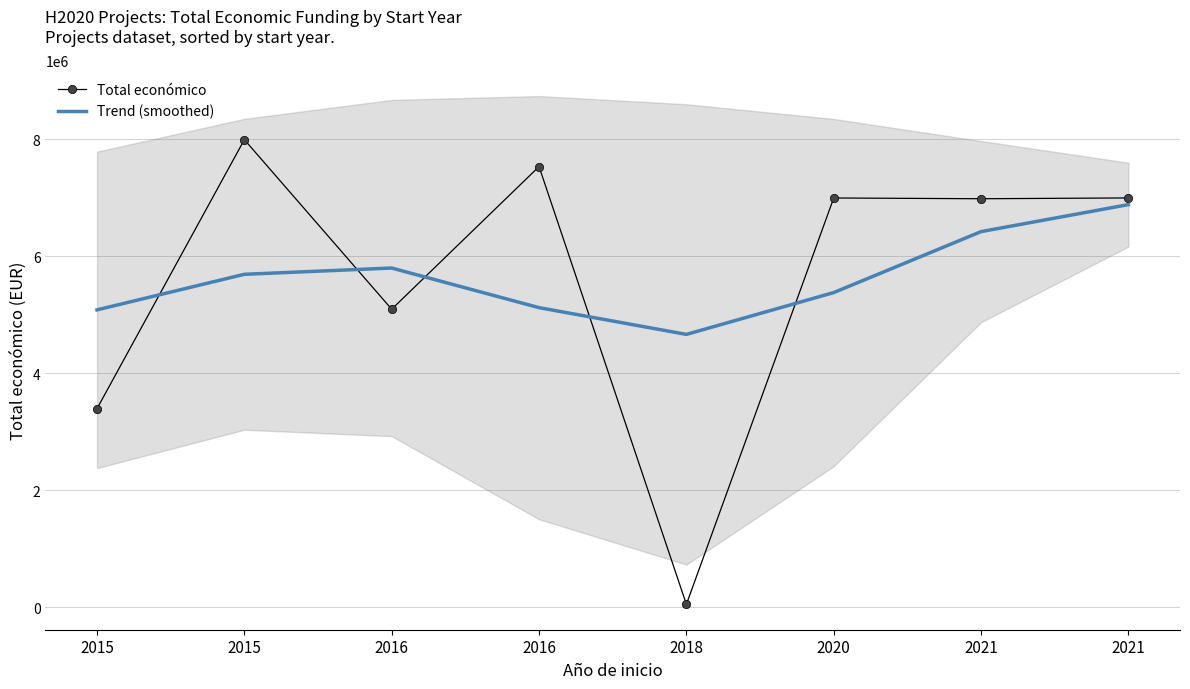

Between 2016 and 2018, which series saw the biggest shift?

Total económico